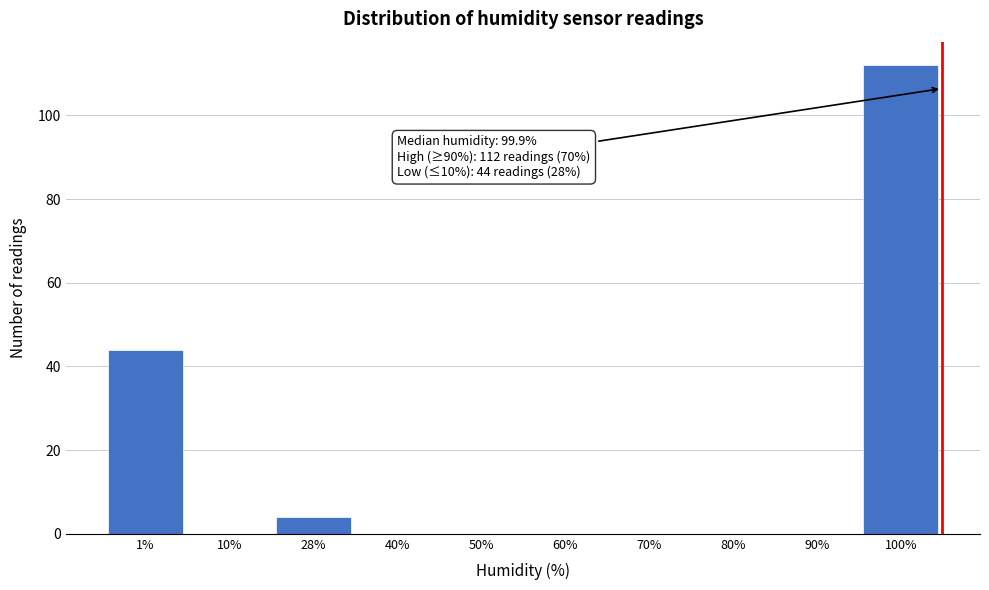

Reading left to right, extract all data points from this chart.

1%=44	10%=0	28%=4	40%=0	50%=0	60%=0	70%=0	80%=0	90%=0	100%=112